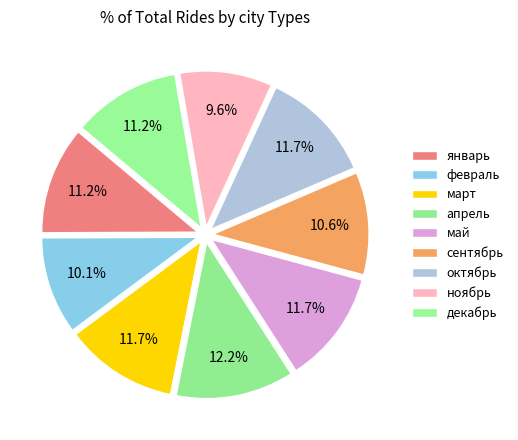

What portion of the pie excludes март?

88.3%